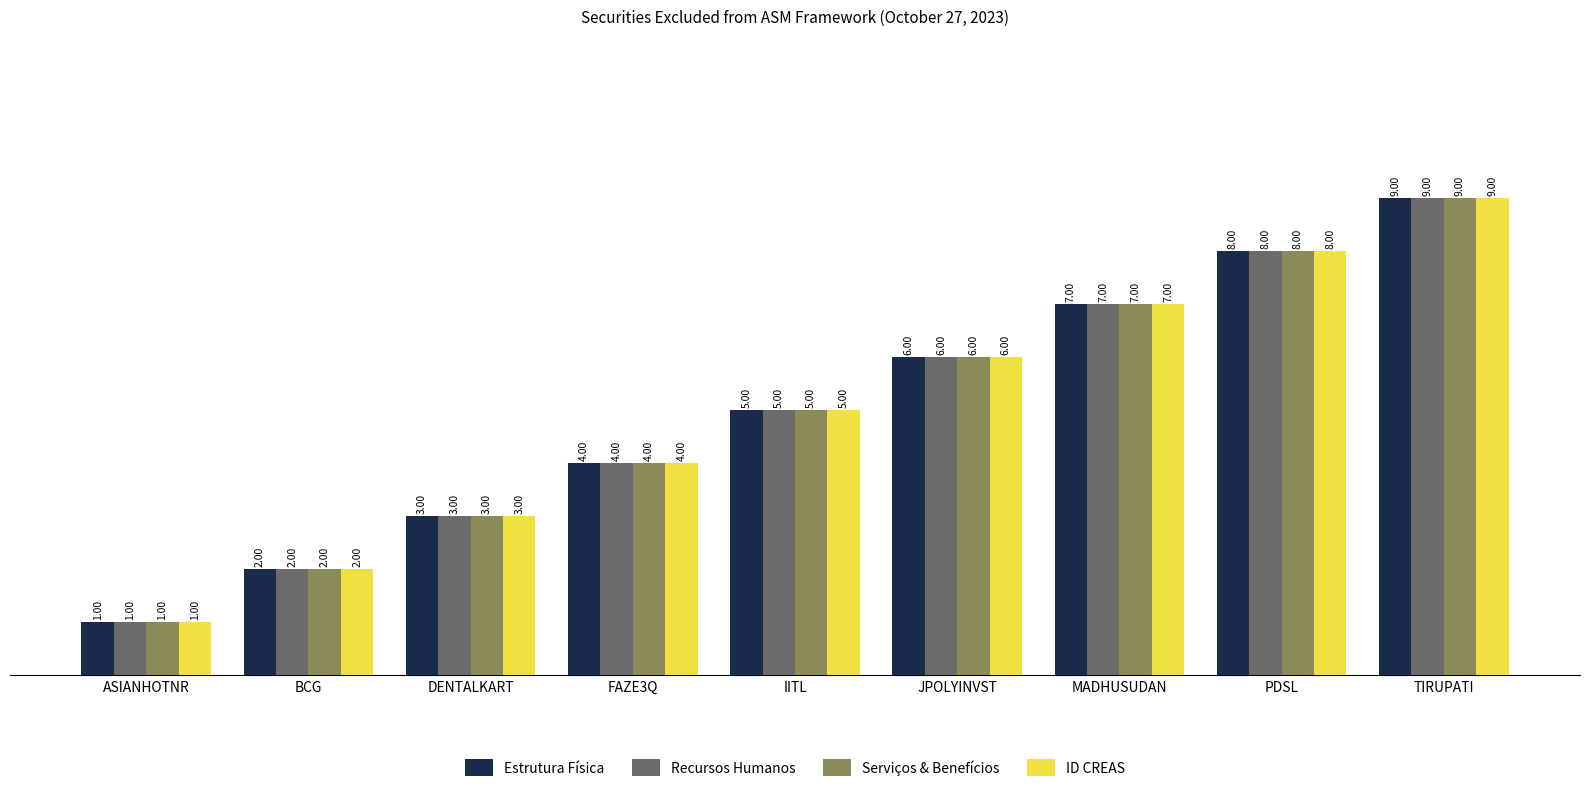

What is the sum of all ID CREAS values?

45